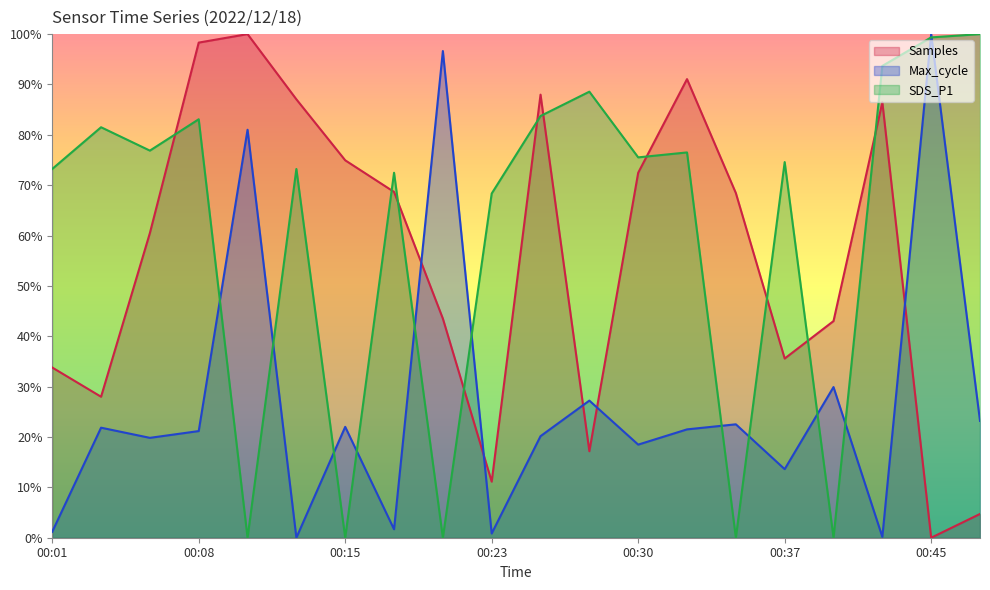

Which series has the largest total across all categories?

SDS_P1